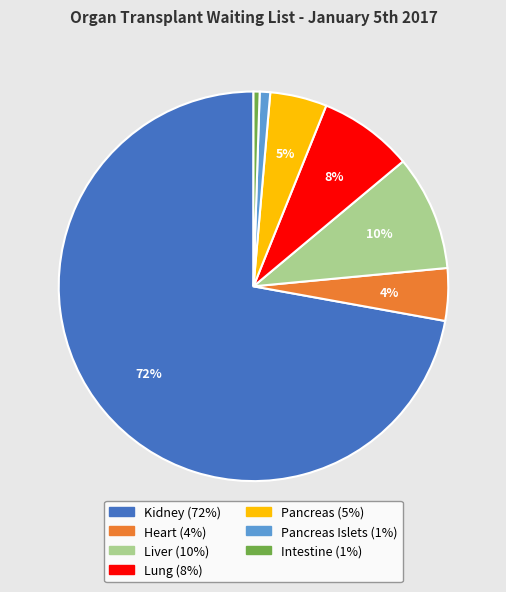

To the nearest percent, what is the average slice percentage?

14%